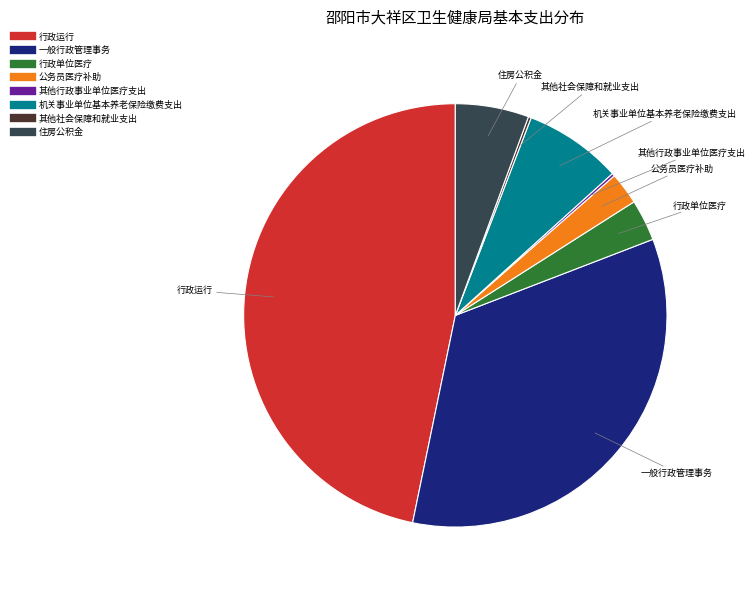

Do 住房公积金 and 一般行政管理事务 together represent more than half of the pie?

No